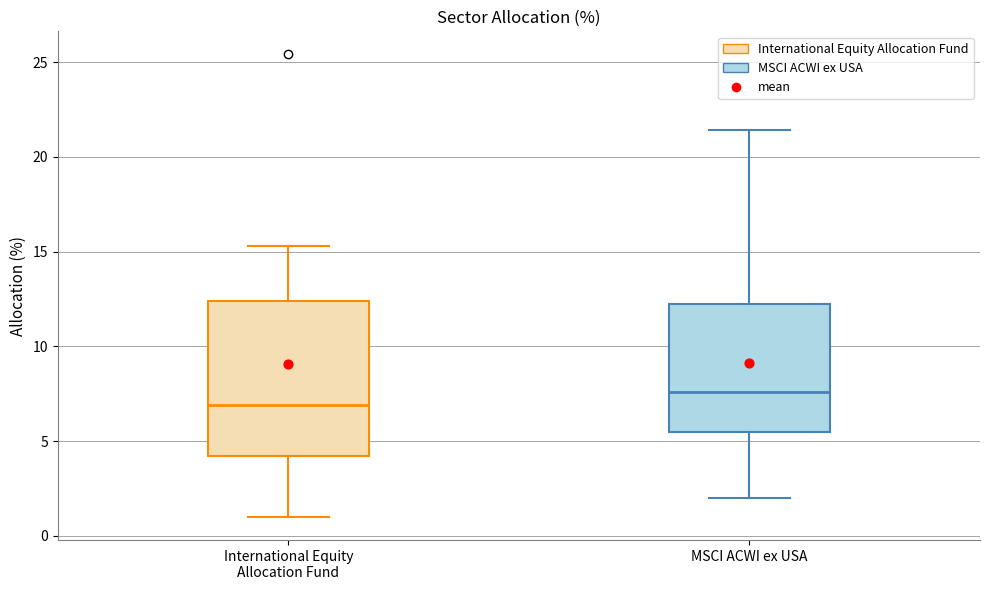

Which box has the highest median line?

MSCI ACWI ex USA